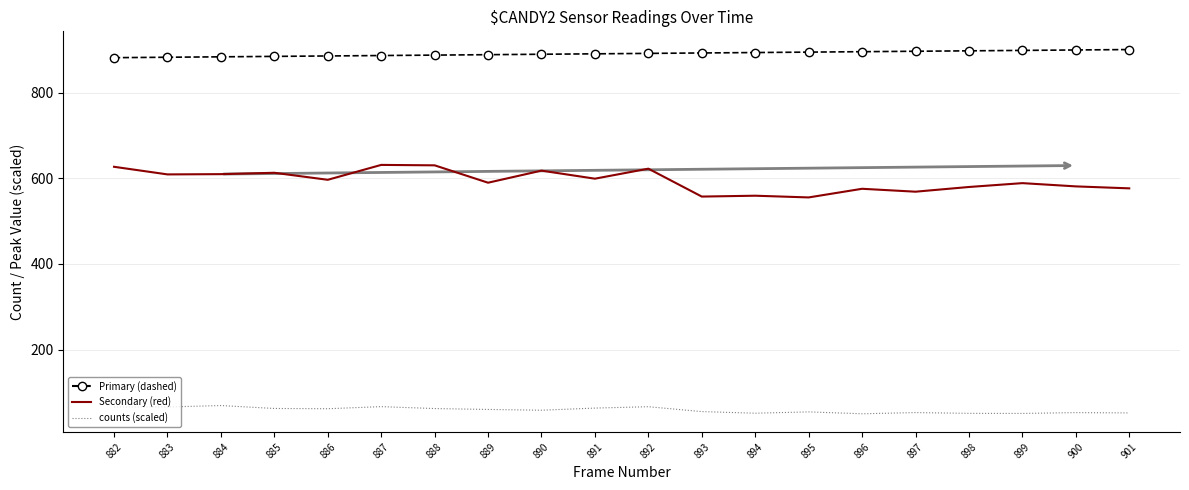

What is the sum of all Secondary (red) values?

11890.0